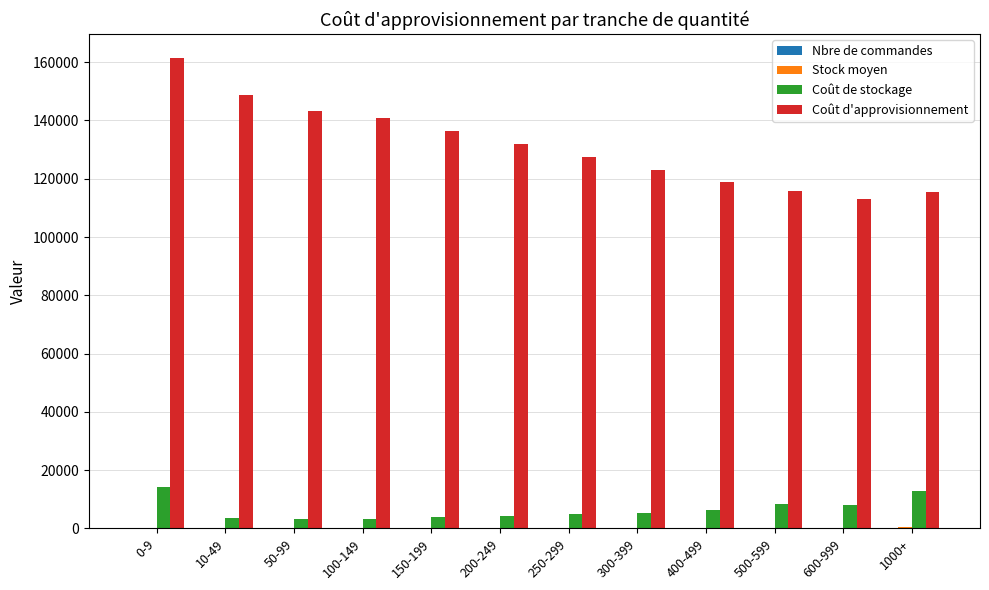

What is the sum of all Coût d'approvisionnement values?

1576115.1